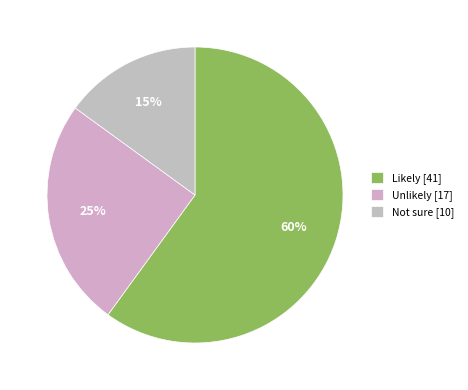

To the nearest percent, what portion does Unlikely represent?

25%